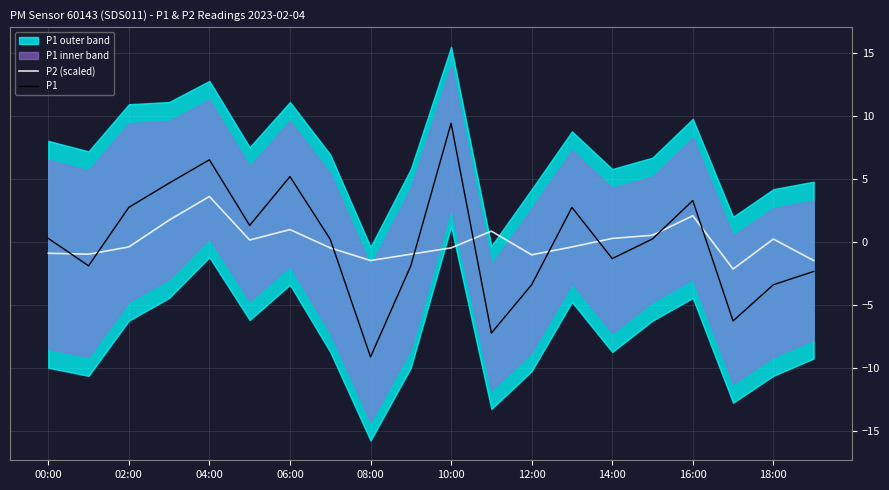

The value of P2 (scaled) at 18:00 is 0.2. True or false?

True